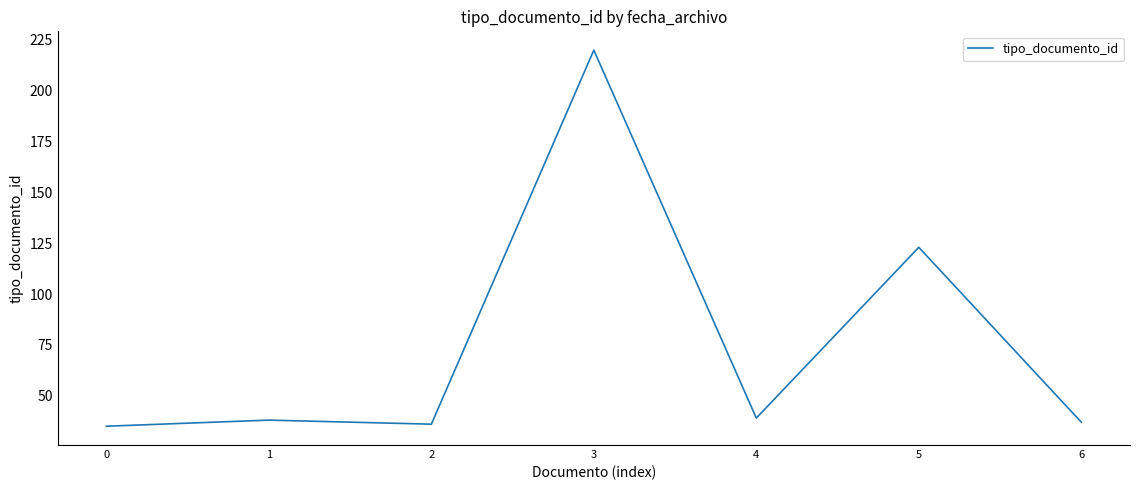

What is the smallest value displayed?

35